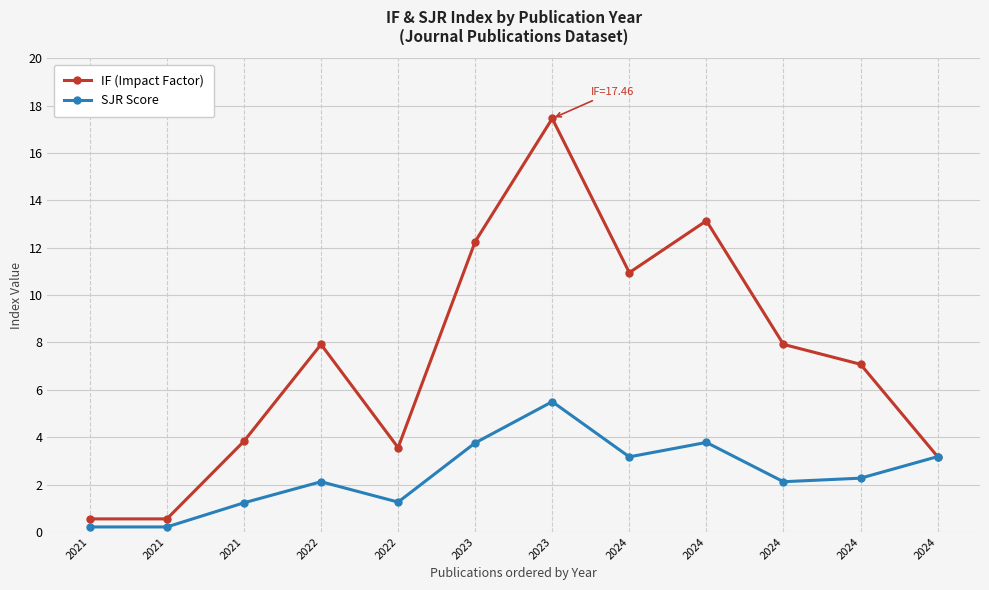

List the series in order of their overall mean, highest first.

IF (Impact Factor), SJR Score